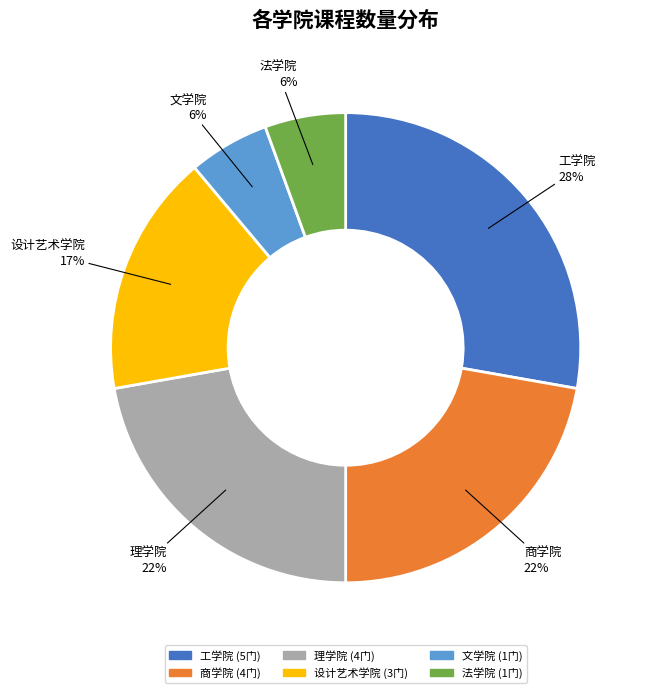

Is 理学院 the majority of the pie?

No